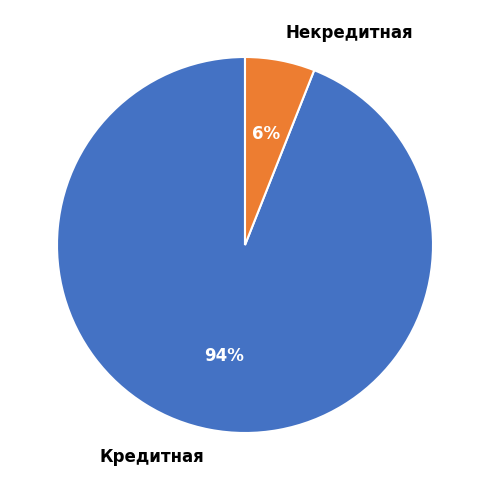

How many segments does this pie chart have?

2